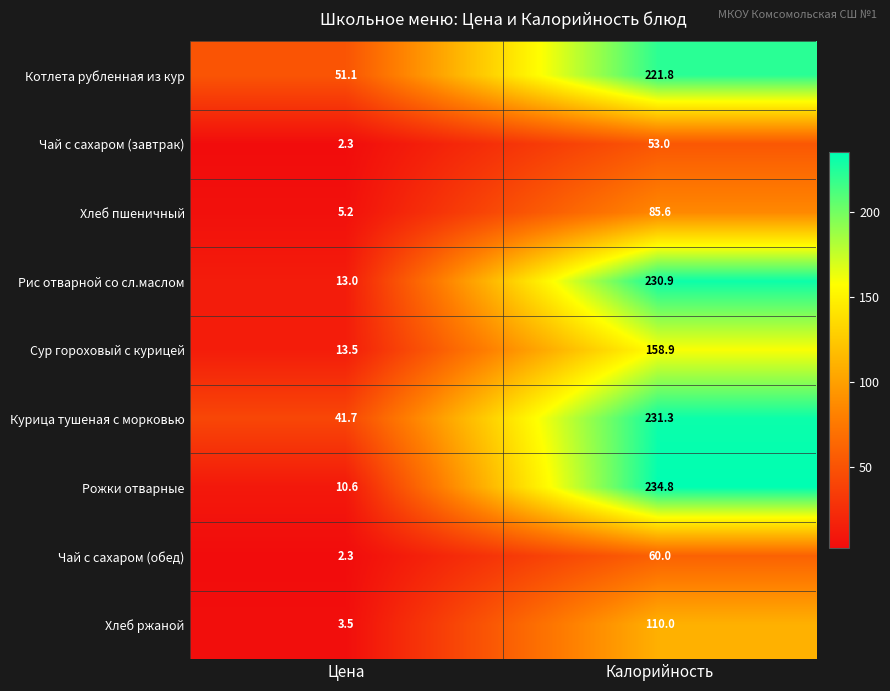

At how many categories does at least one series exceed 185?

1